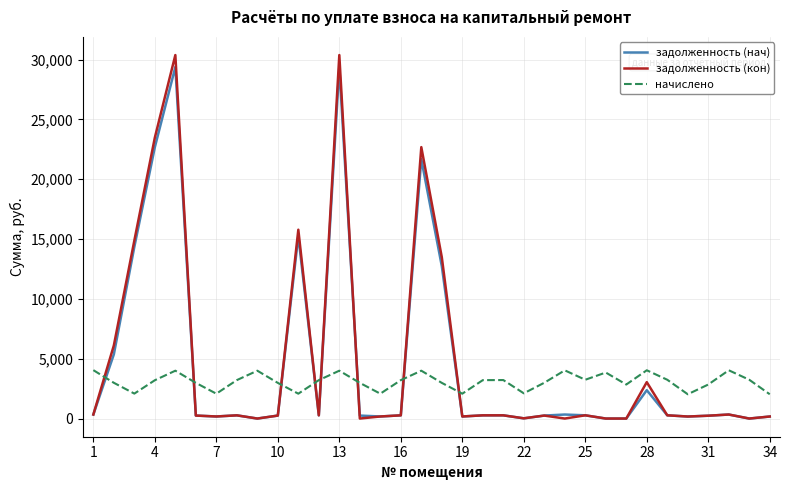

What is the minimum value for начислено?

2030.8